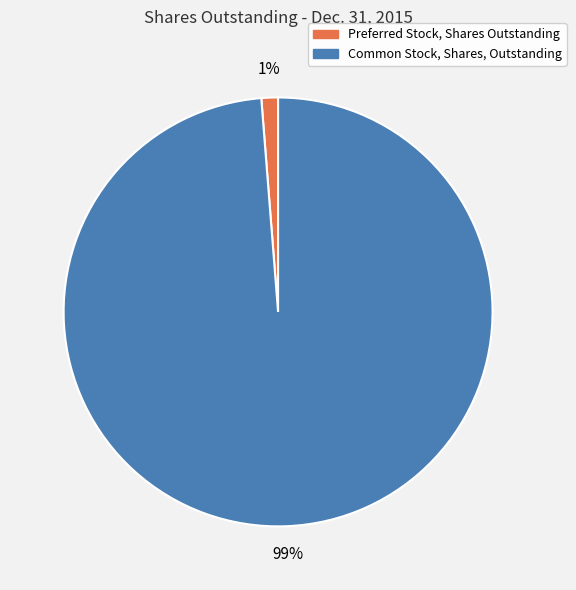

To the nearest percent, what is the average slice percentage?

50%